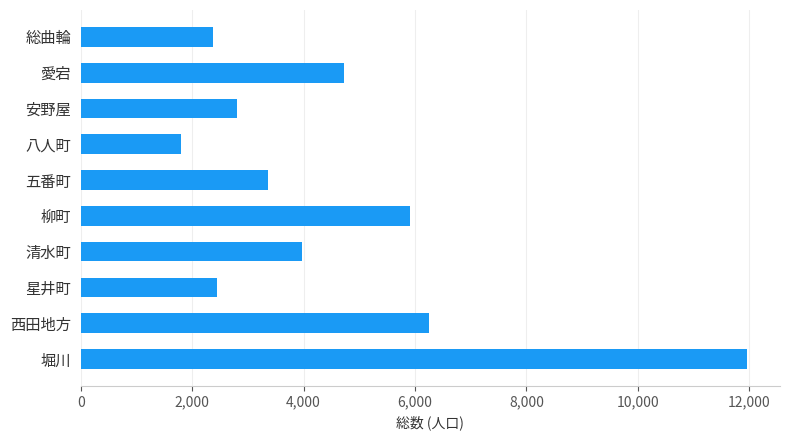

Which category has the highest value across all series?

堀川